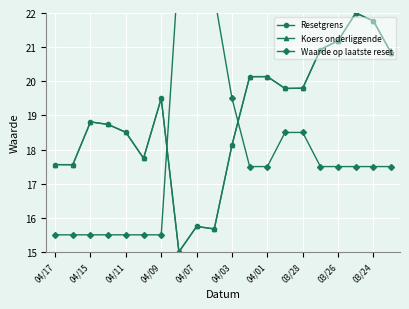

True or false: Koers onderliggende has more than 0 interior local peaks.

True